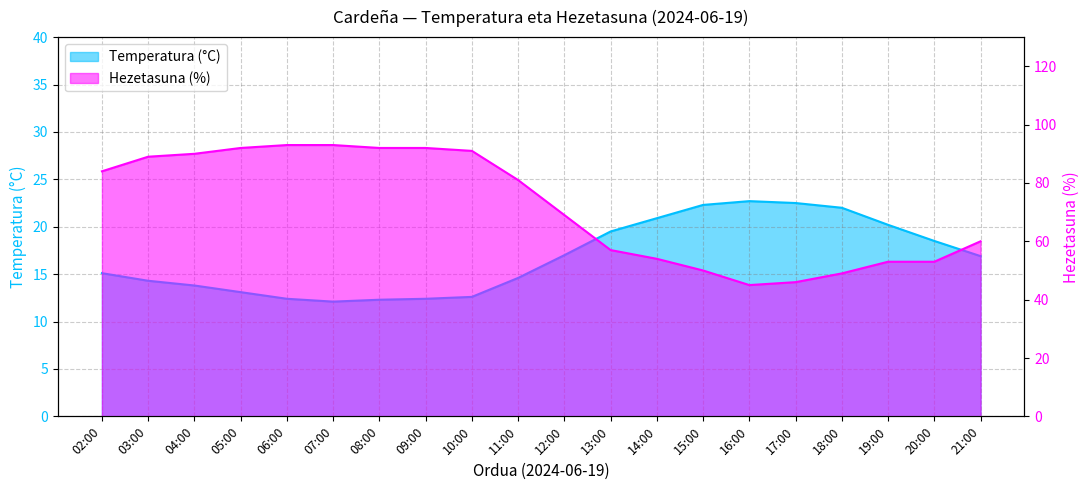

True or false: Temperatura (°C) has a value of 7.3 at 09:00.

False